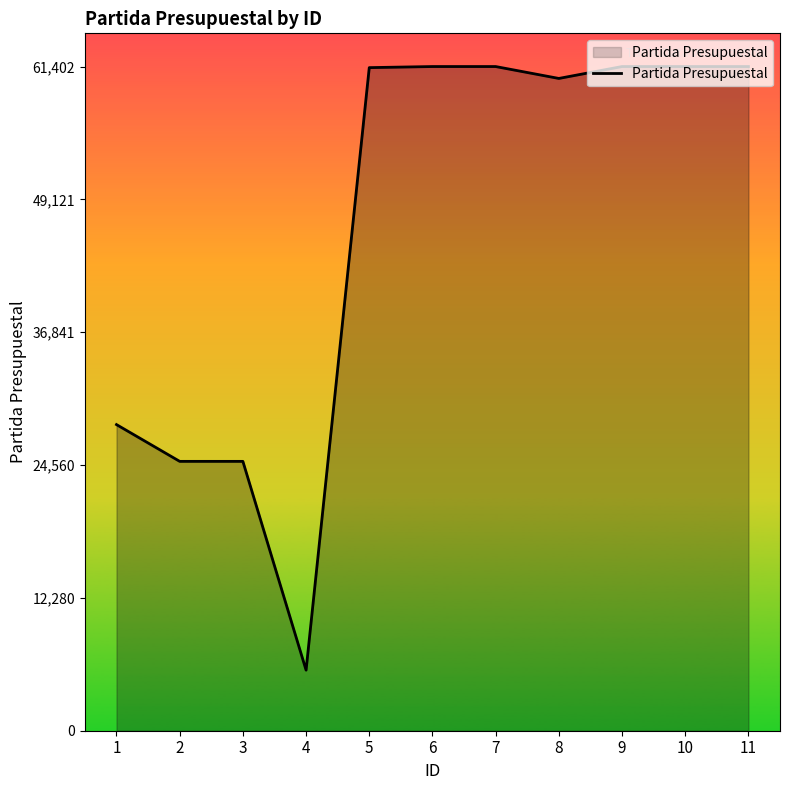

Approximately how many times larger is the value at 4 compared to 3?

0.2